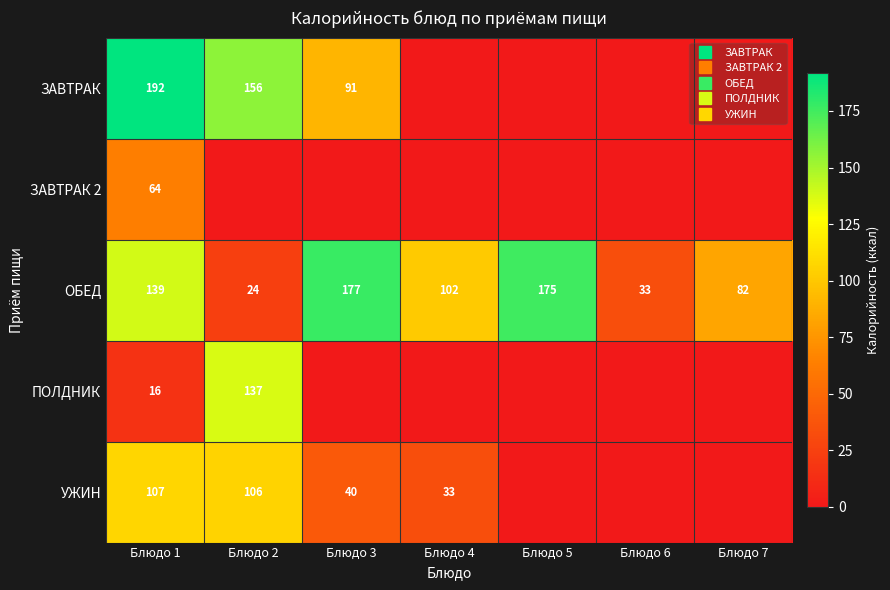

The ОБЕД series shows 139.0 at Блюдо 1. True or false?

True